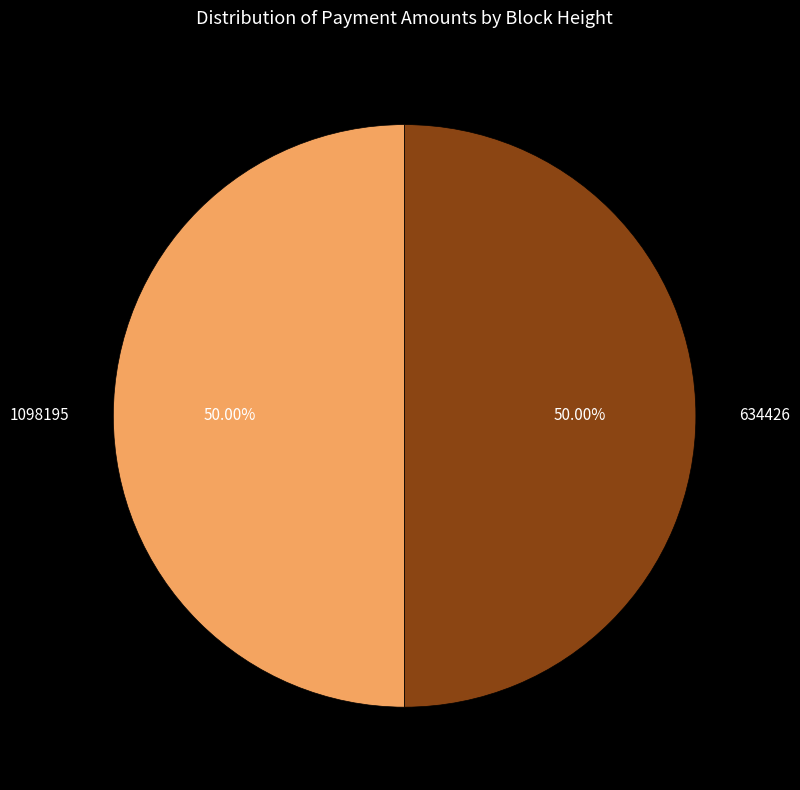

What is the ratio of the value at 1098195 to the value at 634426?

1.0